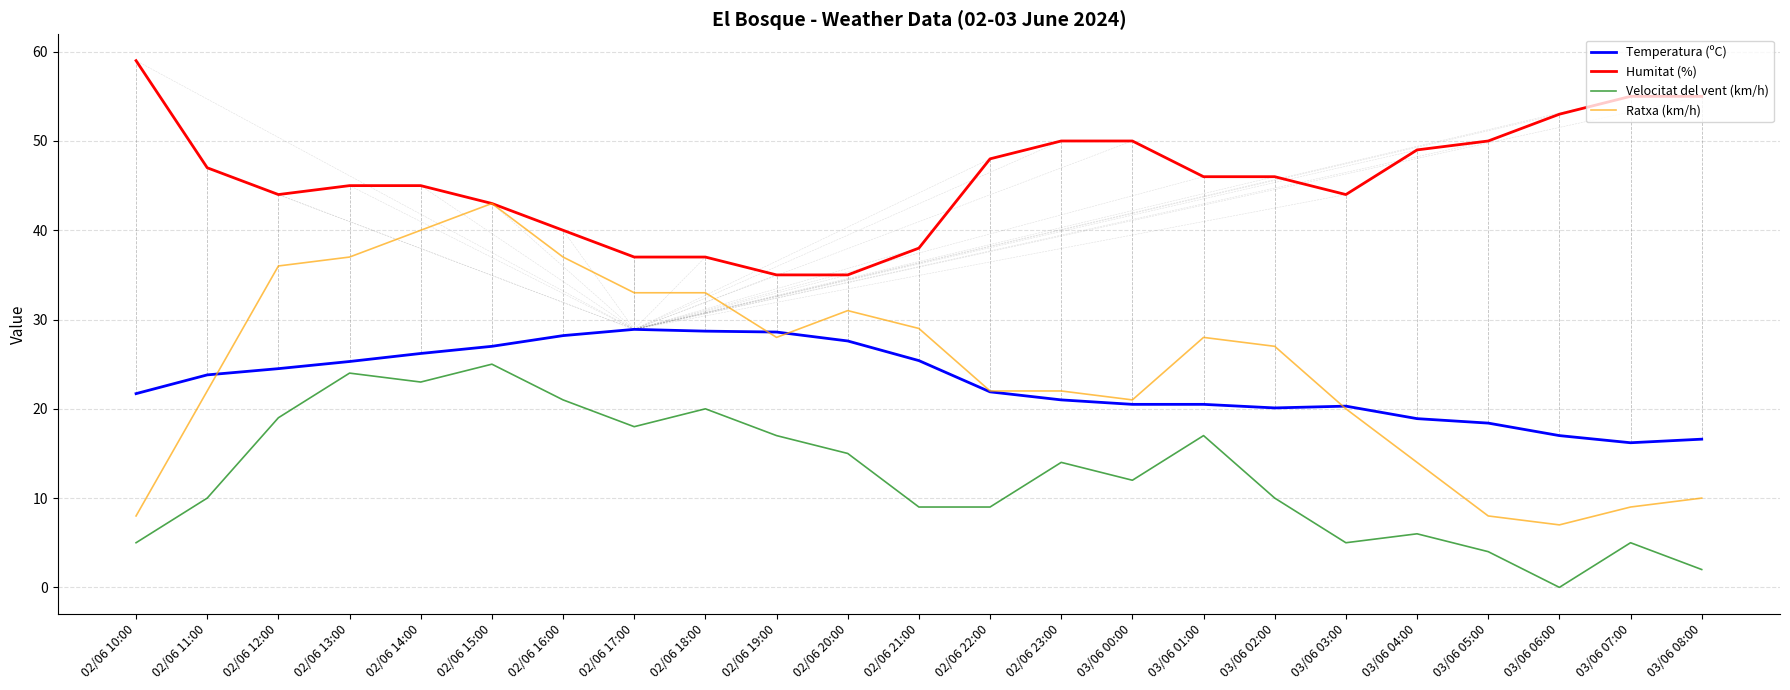

The Temperatura (ºC) series shows 40.2 at 02/06 16:00. True or false?

False